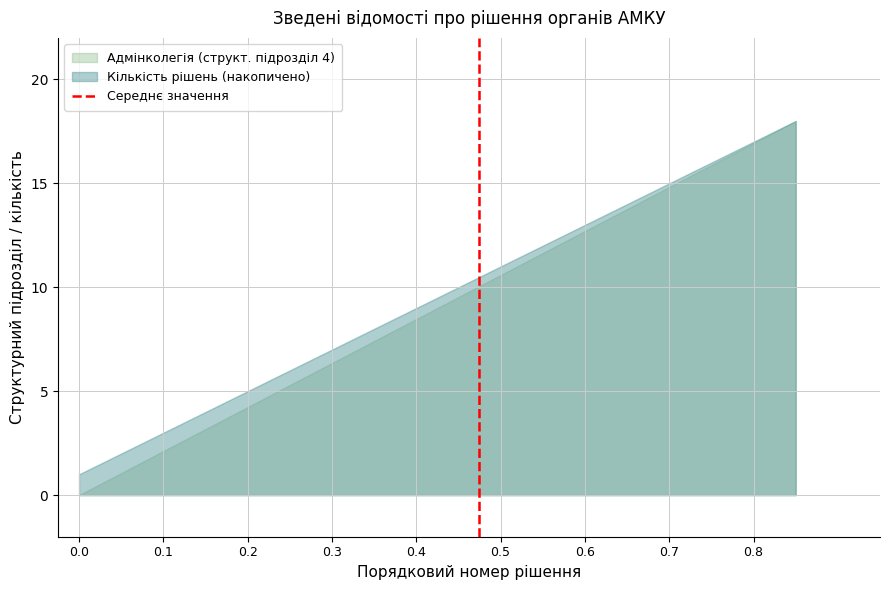

What is the value of the 2nd point from the left?

1